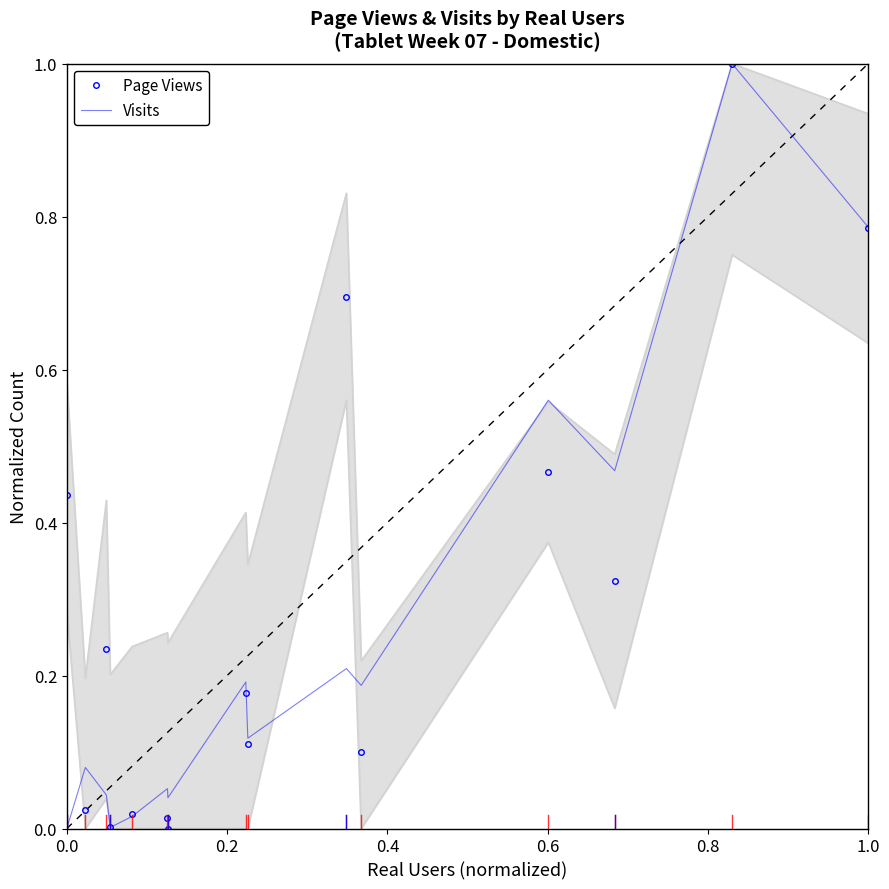

Is it true that Visits equals 0.6 at 0.0?

False